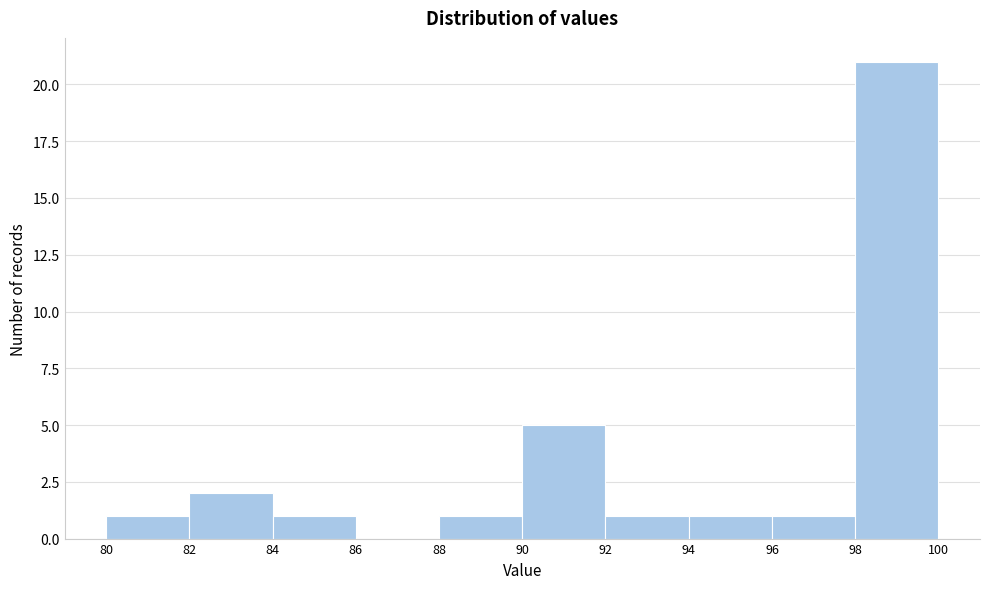

Reading left to right, transcribe this chart: for each bar, give the range it covers on the x-axis and its height. The values are not printed on the chart, so give them approximately, as read against the axis.

80 to 82: 1
82 to 84: 2
84 to 86: 1
86 to 88: 0
88 to 90: 1
90 to 92: 5
92 to 94: 1
94 to 96: 1
96 to 98: 1
98 to 100: 21